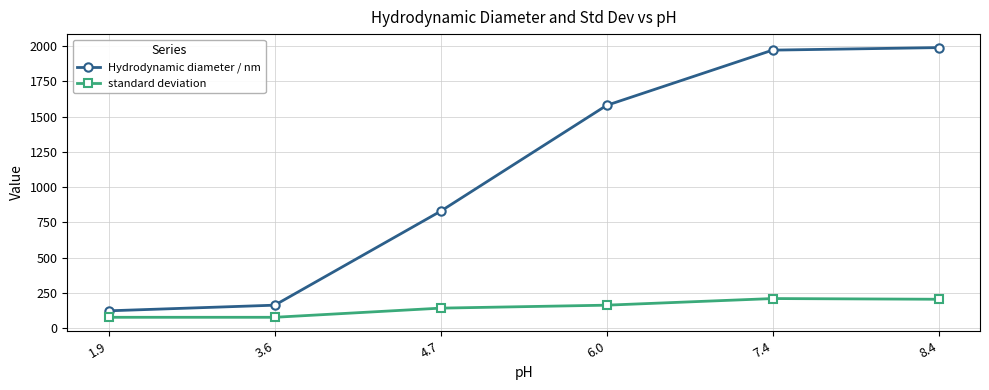

What is the total value across all series at 8.4?

2194